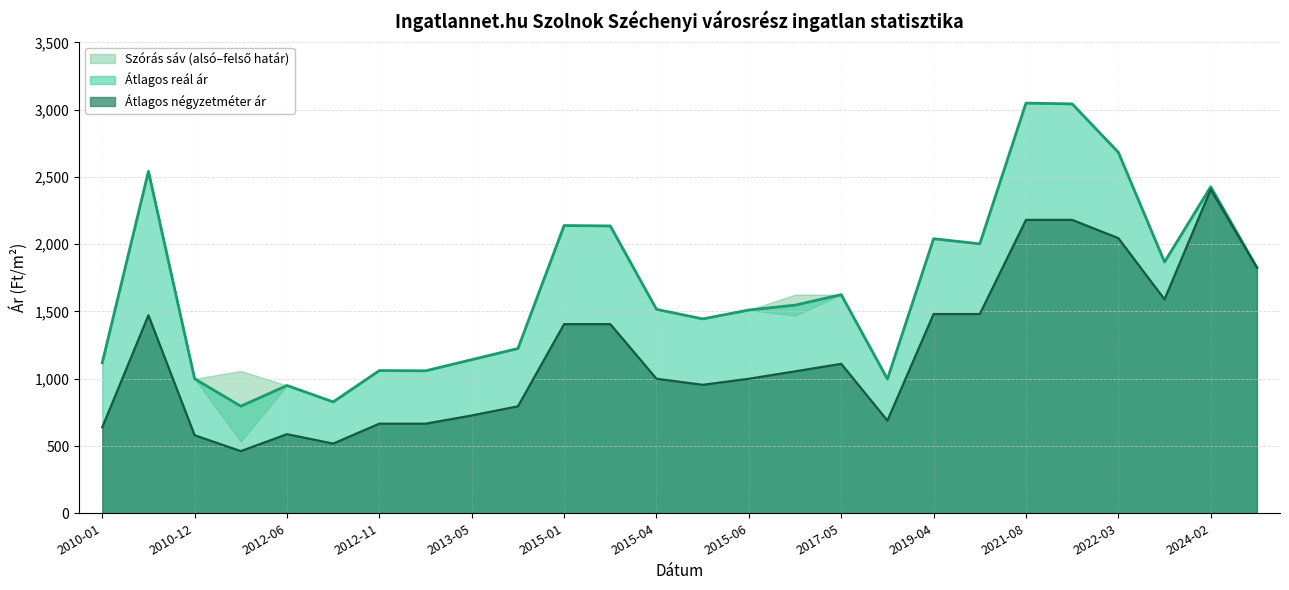

Between 2013-11 and 2019-04, which series saw the biggest shift?

Átlagos reál ár